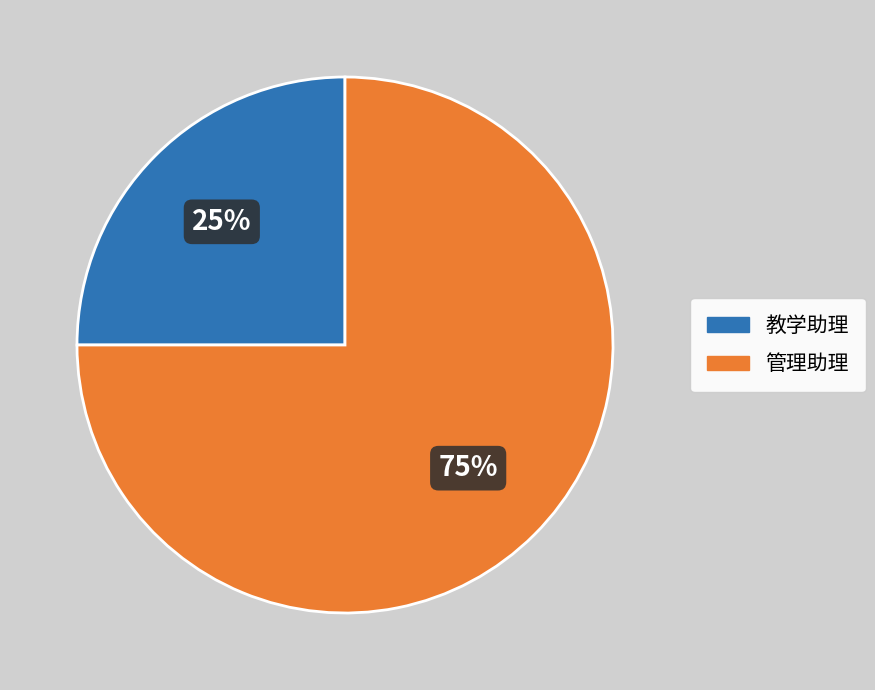

The 教学助理 slice represents 19% of the pie. True or false?

False